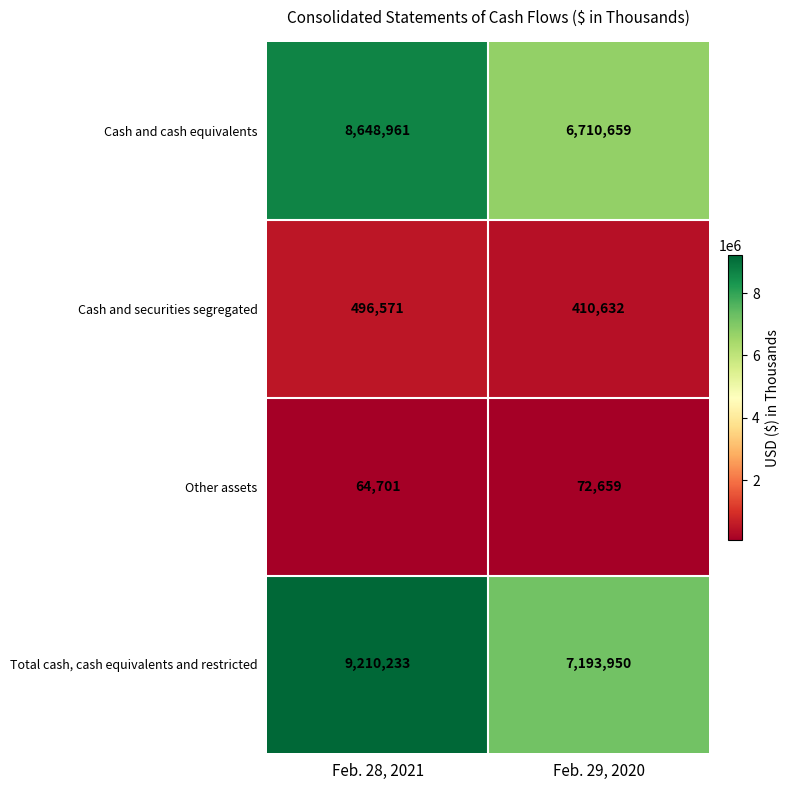

How many series are shown in this chart?

4